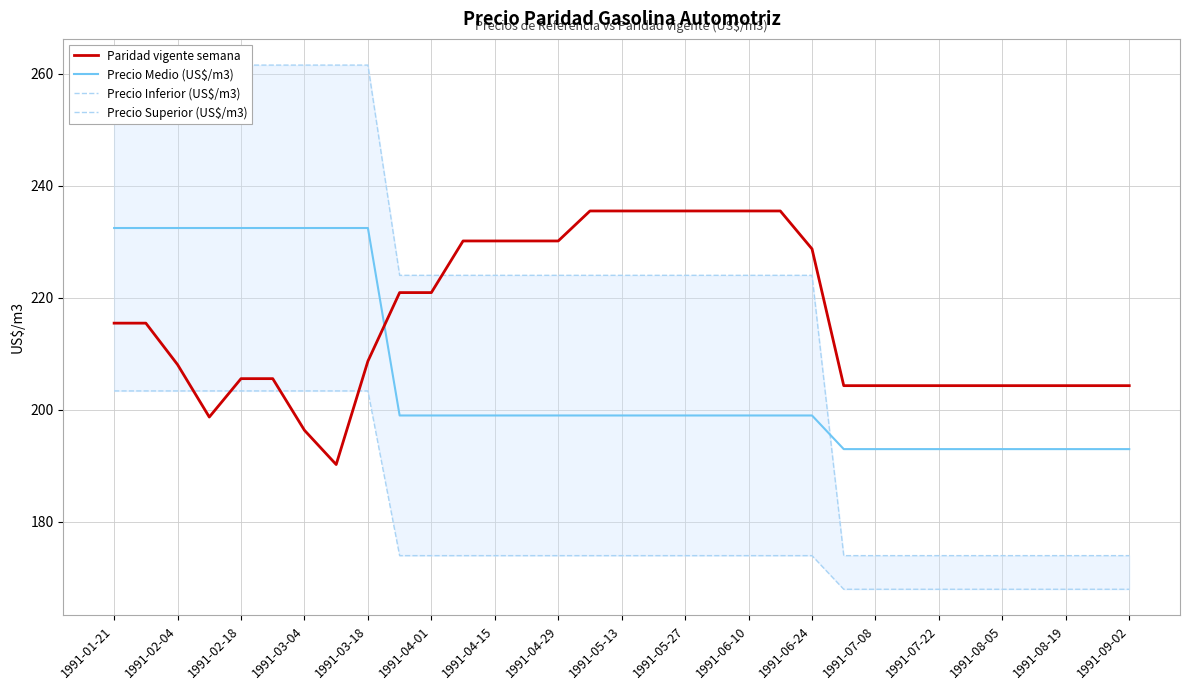

How many times do Precio Medio (US$/m3) and Paridad vigente semana cross each other?

1